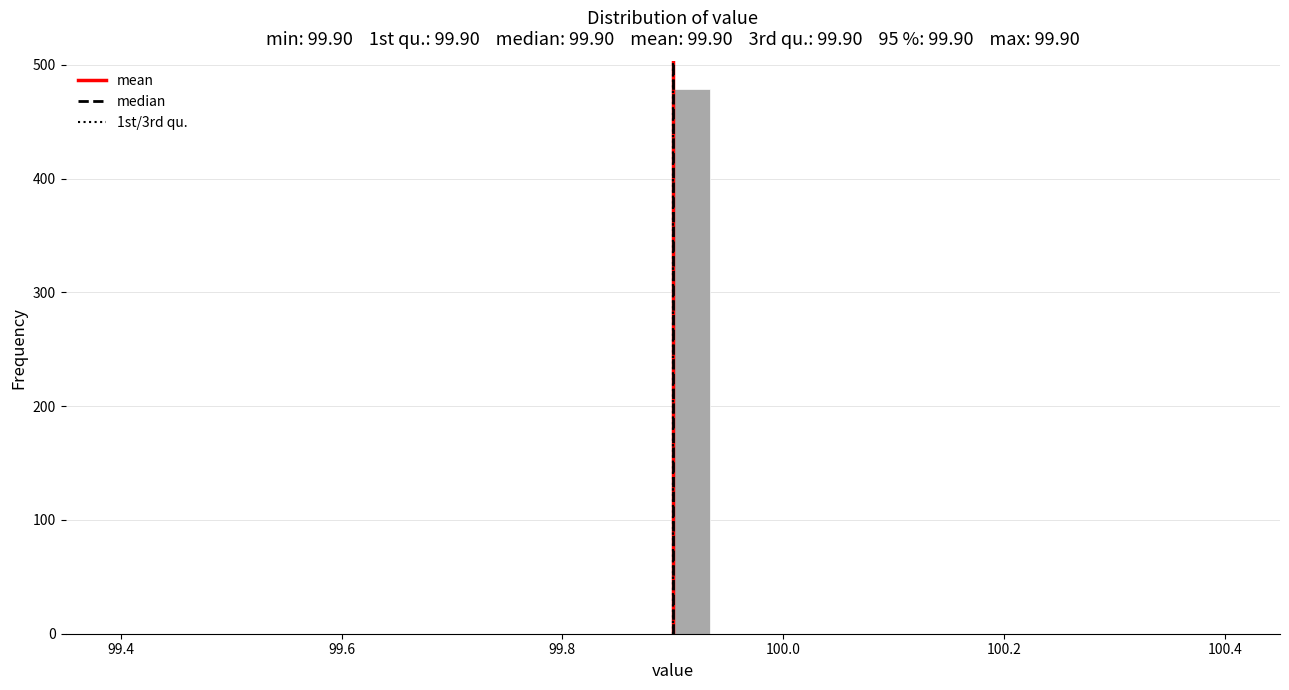

Read against the x-axis, roughly where is the centre of the tallest bar?

99.92